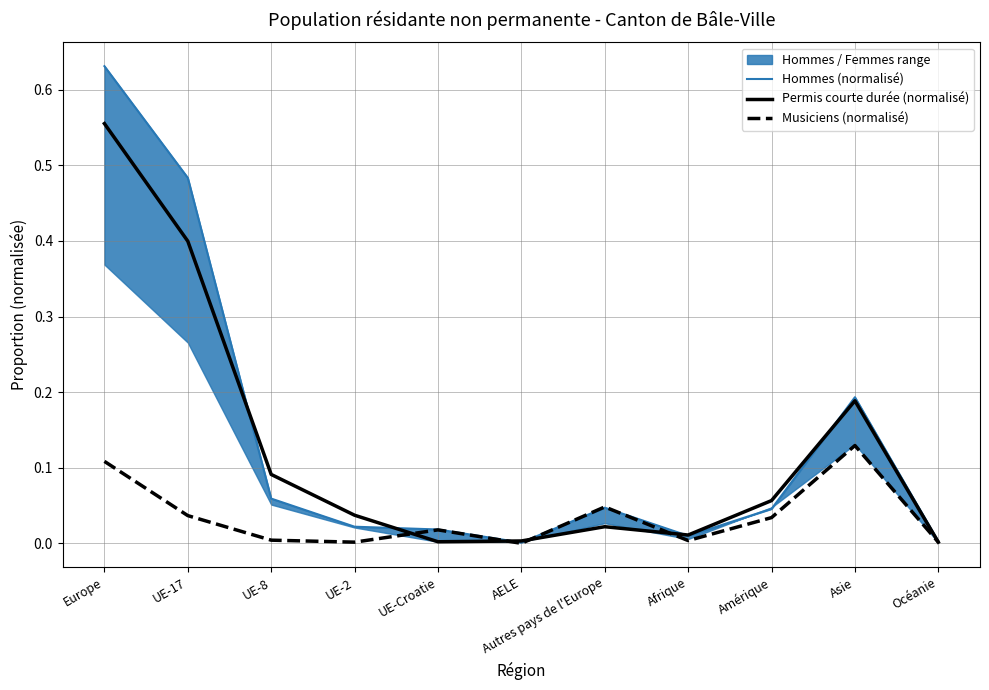

Is this an area chart (filled region under the line)?

No